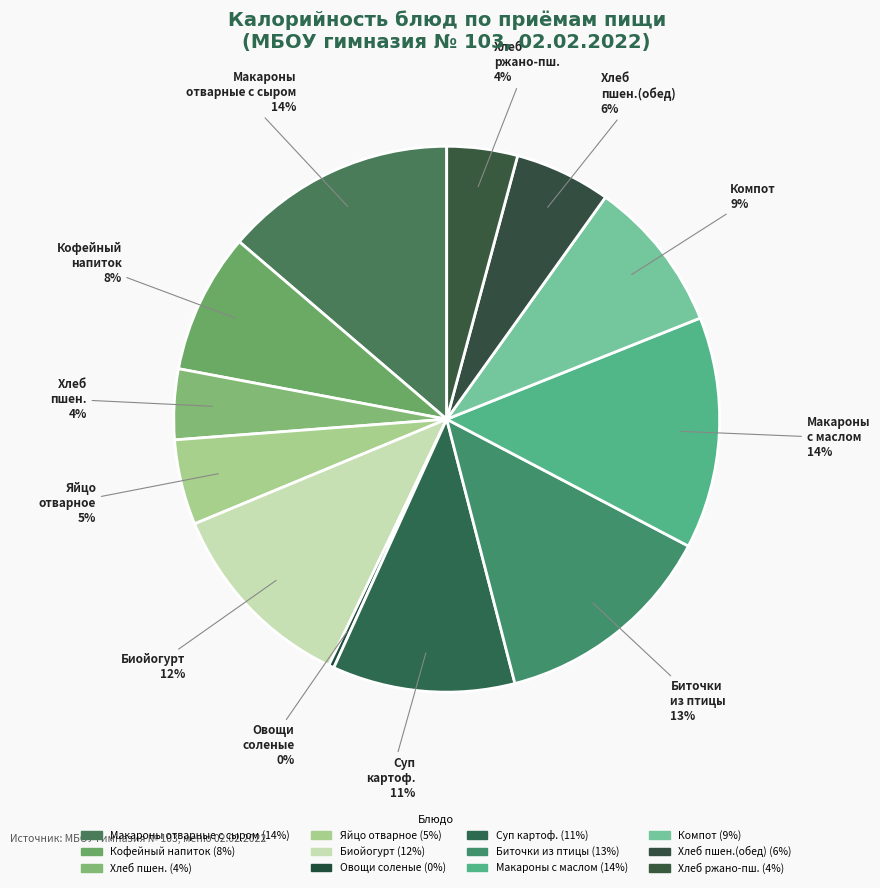

Which slice is the smallest?

Обед: Овощи соленые (помидоры)